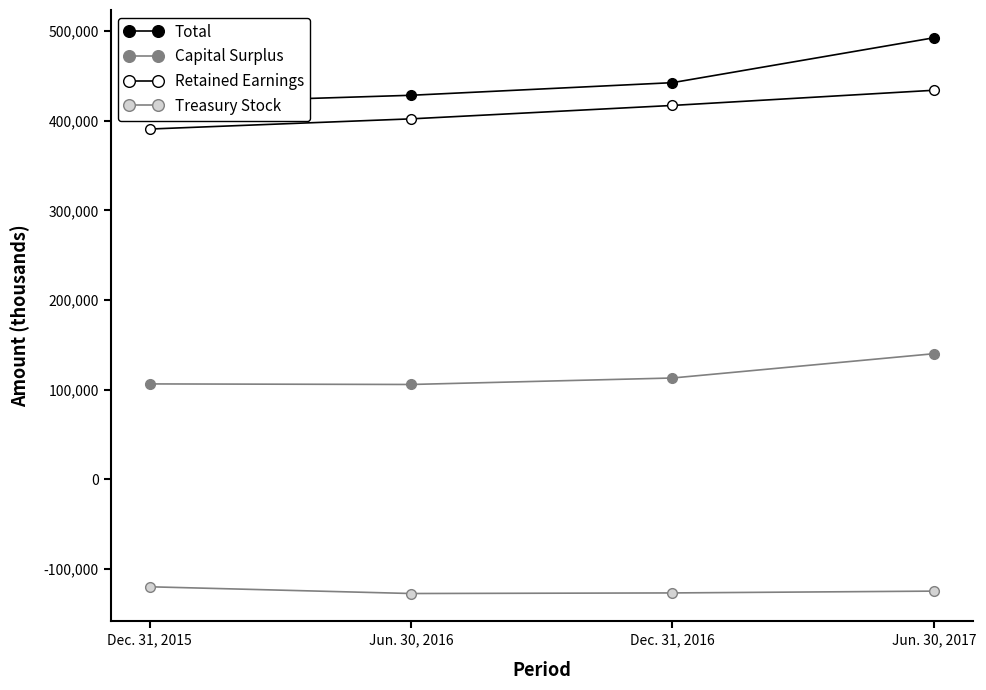

In Capital Surplus, how many points are lower than both neighbors (excluding endpoints)?

1